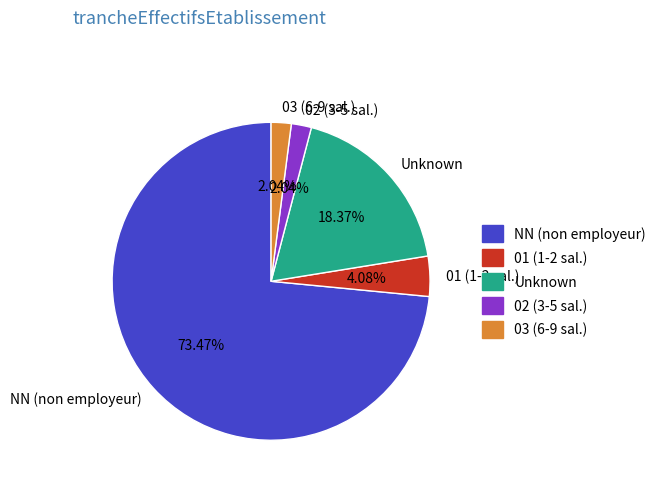

What is the majority slice?

NN (non employeur)